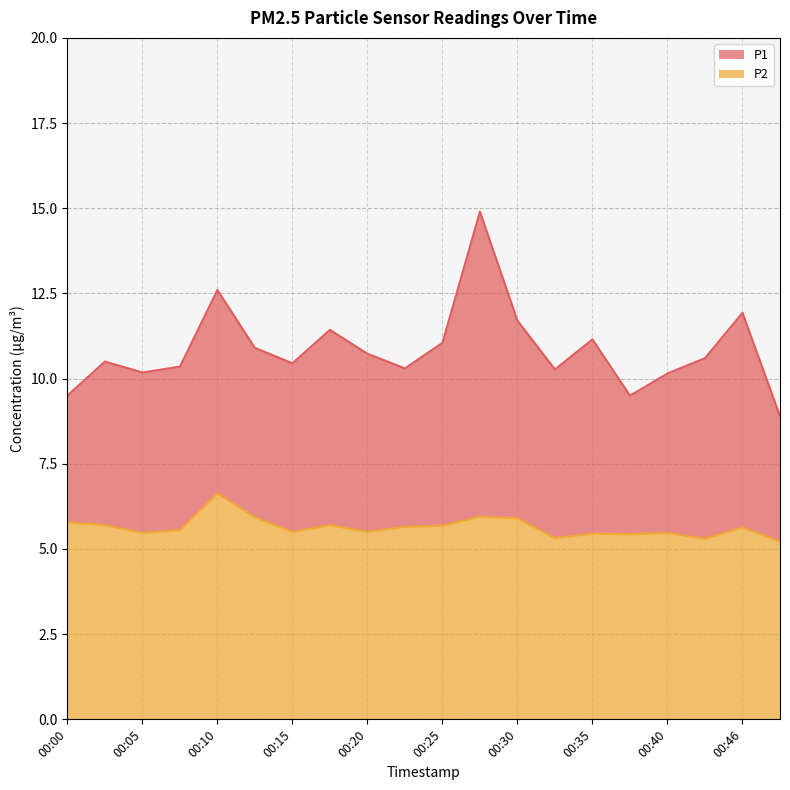

Reading right to left, what are all the values shown in this chart?

P1: 00:48=8.9	00:46=11.9	00:43=10.6	00:40=10.2	00:38=9.5	00:35=11.2	00:33=10.3	00:30=11.7	00:28=14.9	00:25=11.1	00:23=10.3	00:20=10.7	00:18=11.4	00:15=10.4	00:13=10.9	00:10=12.6	00:08=10.3	00:05=10.2	00:03=10.5	00:00=9.5
P2: 00:48=5.2	00:46=5.6	00:43=5.3	00:40=5.5	00:38=5.4	00:35=5.5	00:33=5.3	00:30=5.9	00:28=6.0	00:25=5.7	00:23=5.7	00:20=5.5	00:18=5.7	00:15=5.5	00:13=5.9	00:10=6.6	00:08=5.5	00:05=5.5	00:03=5.7	00:00=5.8